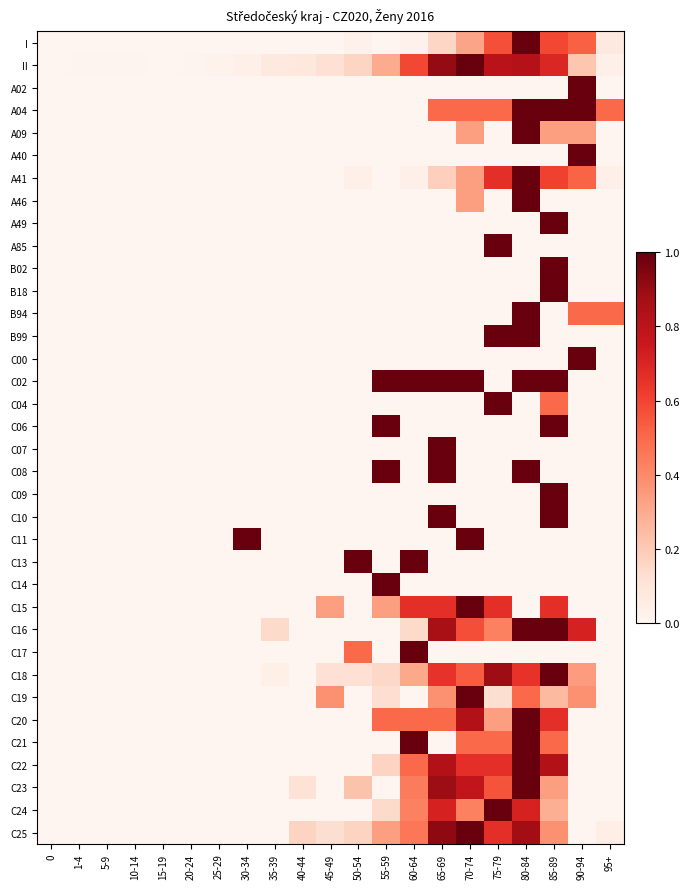

Between 70-74 and 75-79, which is larger?

75-79